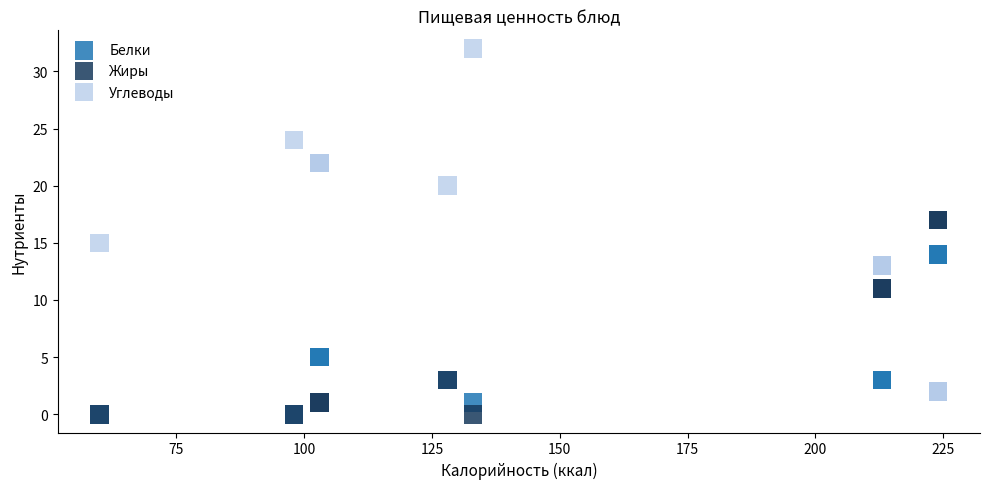

What are all the series names shown in the legend?

Белки, Жиры, Углеводы